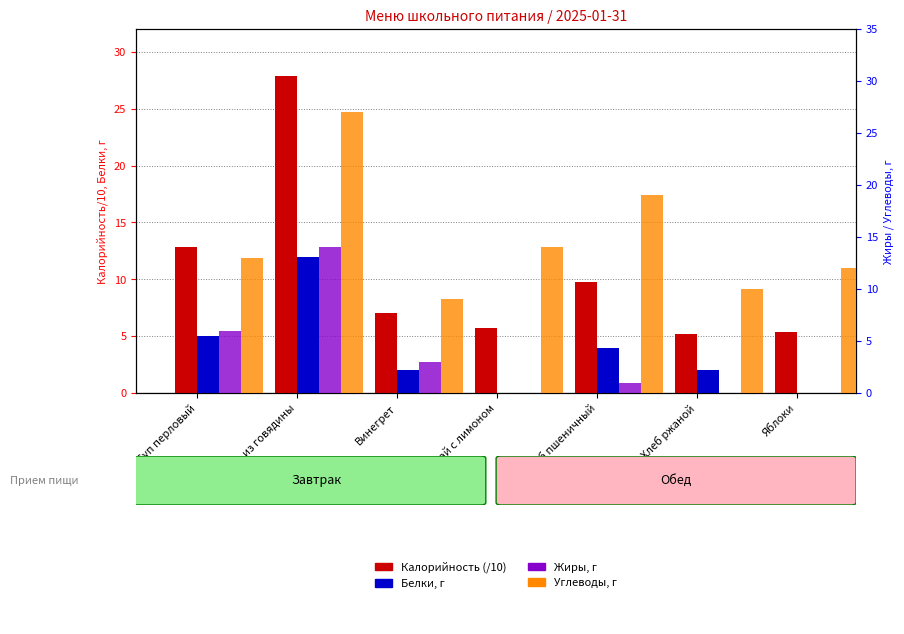

What is the label of the 7th bar from the right?

Суп перловый